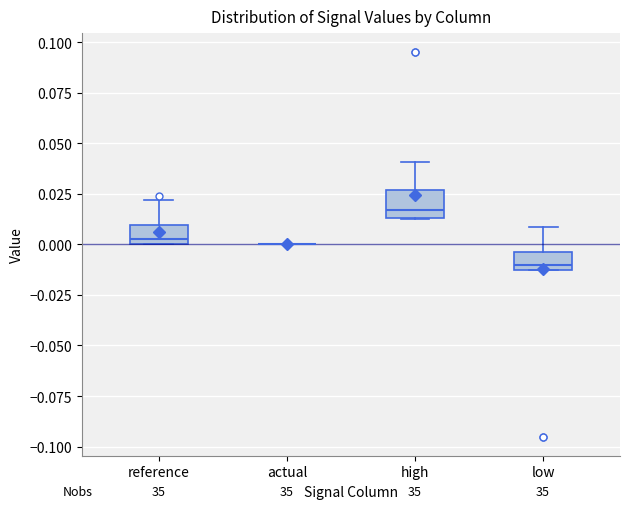

Where does the upper whisker of the box for high end on the y-axis? The values are not printed on the chart, so give them approximately, as read against the axis.

0.040